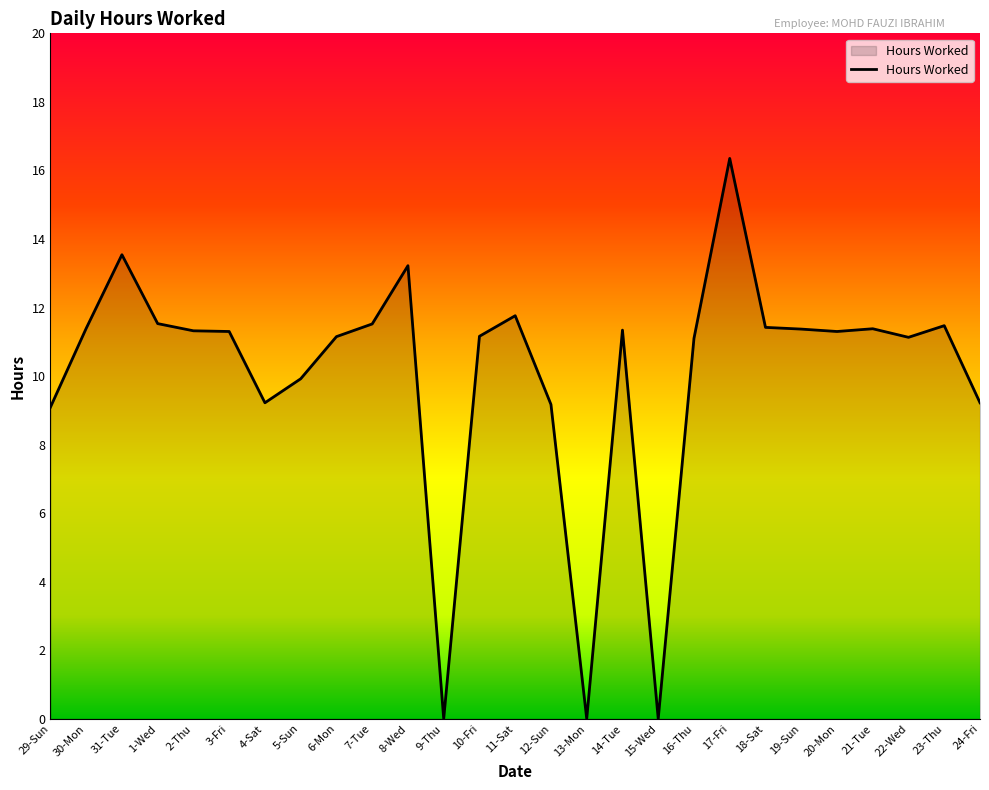

At which category does the chart reach its peak across all series?

17-Fri